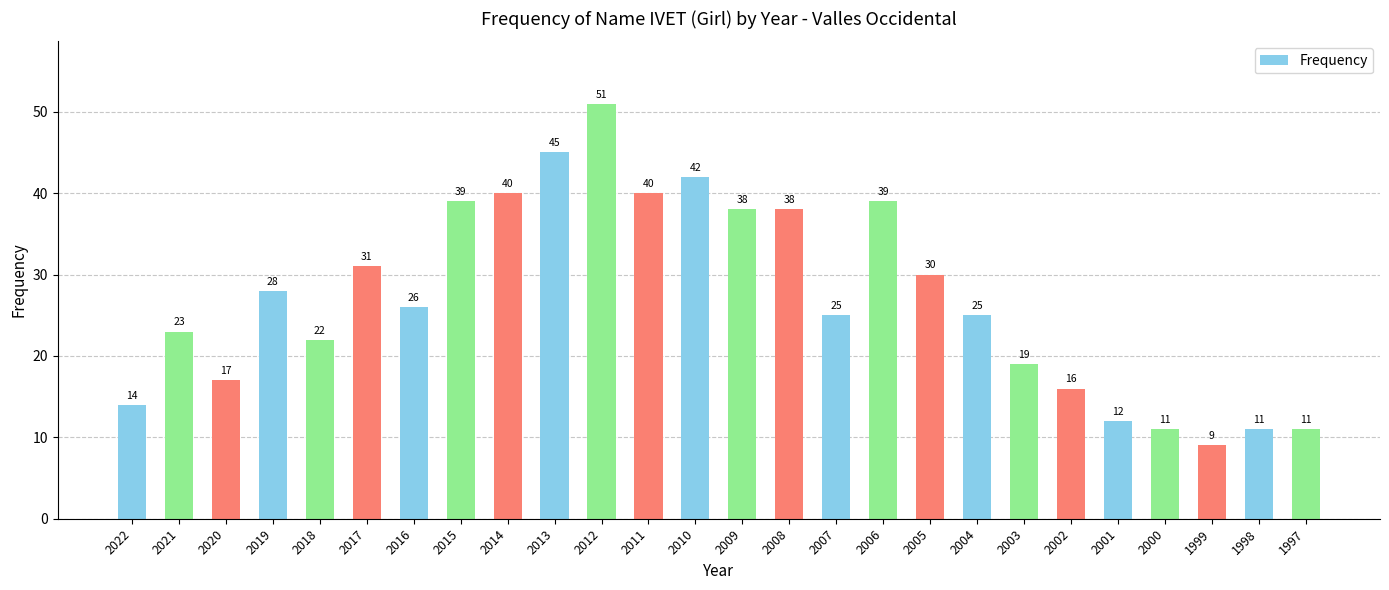

Does the chart contain stacked bars?

No